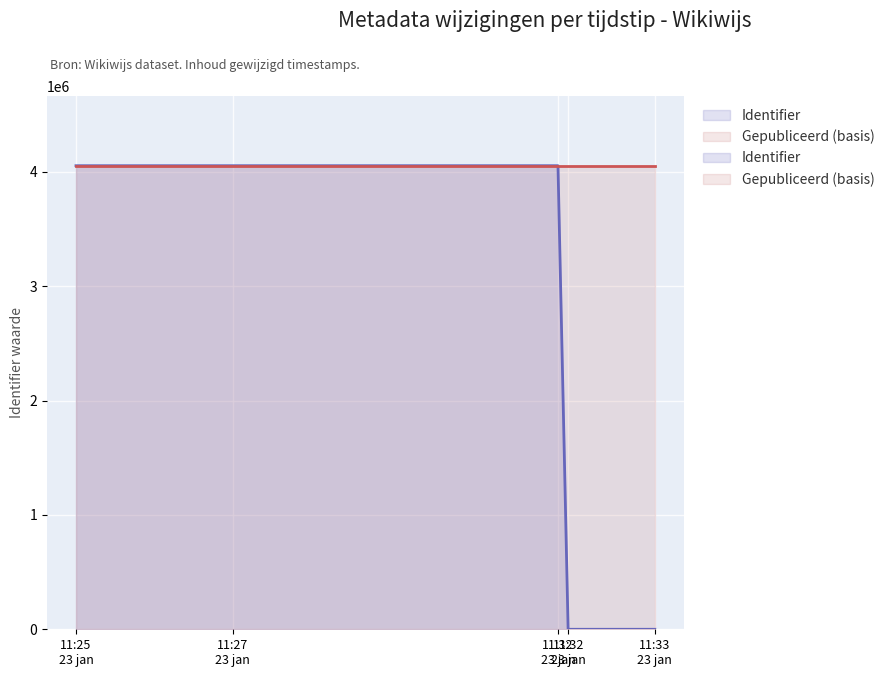

Rank the categories by value from highest to lowest.

11:32 23 jan, 11:27 23 jan, 11:25 23 jan, 11:32 23 jan, 11:33 23 jan